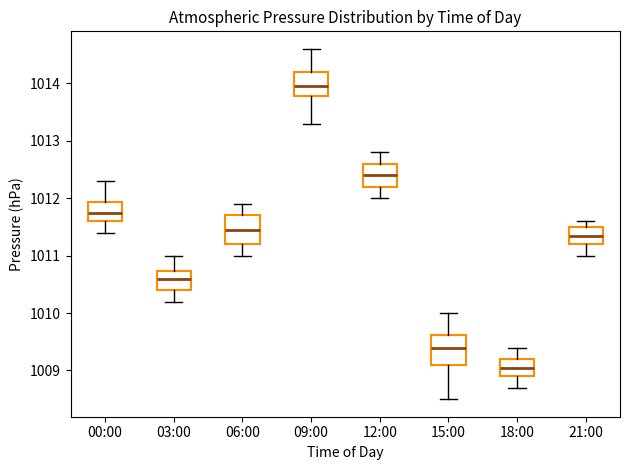

Reading left to right, read every box against the y-axis: the position of its median line, the range the box covers, and the ends of its whiskers. The values are not printed on the chart, so give them approximately, as read against the axis.

00:00: median 1011.8, box 1011.6 to 1011.9, whiskers 1011.4 to 1012.3
03:00: median 1010.6, box 1010.4 to 1010.7, whiskers 1010.2 to 1011.0
06:00: median 1011.5, box 1011.2 to 1011.7, whiskers 1011.0 to 1011.9
09:00: median 1014.0, box 1013.8 to 1014.2, whiskers 1013.3 to 1014.6
12:00: median 1012.4, box 1012.2 to 1012.6, whiskers 1012.0 to 1012.8
15:00: median 1009.4, box 1009.1 to 1009.6, whiskers 1008.5 to 1010.0
18:00: median 1009.1, box 1008.9 to 1009.2, whiskers 1008.7 to 1009.4
21:00: median 1011.4, box 1011.2 to 1011.5, whiskers 1011.0 to 1011.6